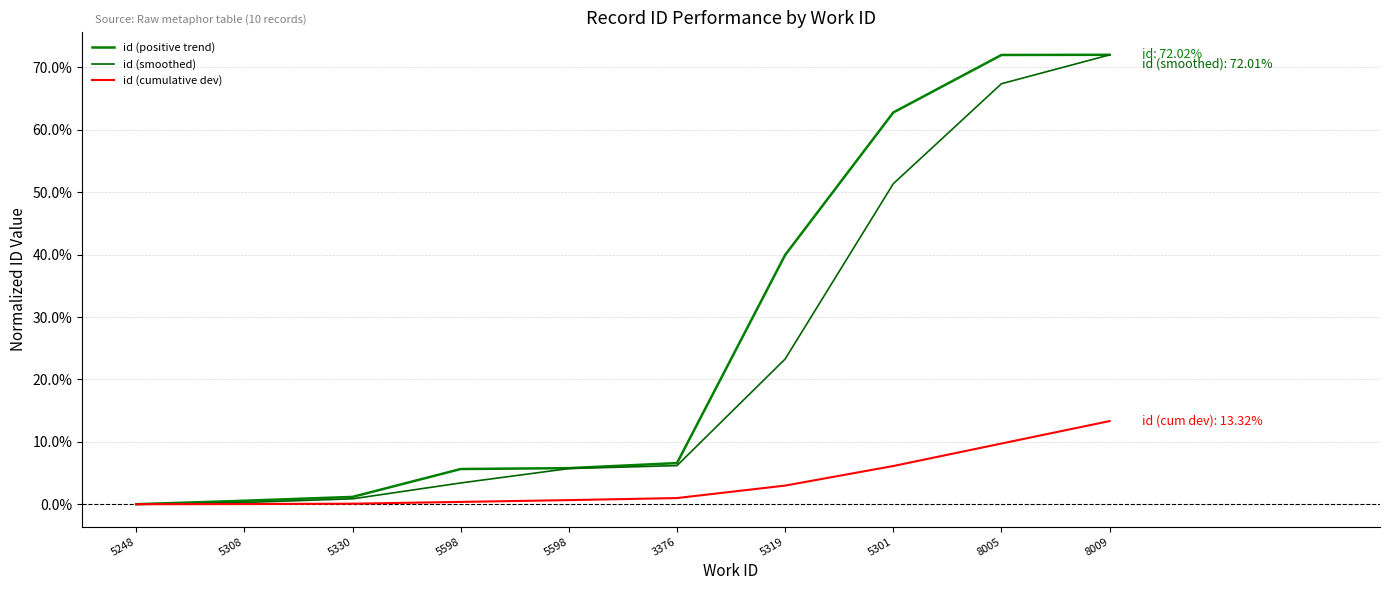

True or false: id (smoothed) and id (positive trend) cross at least once.

False